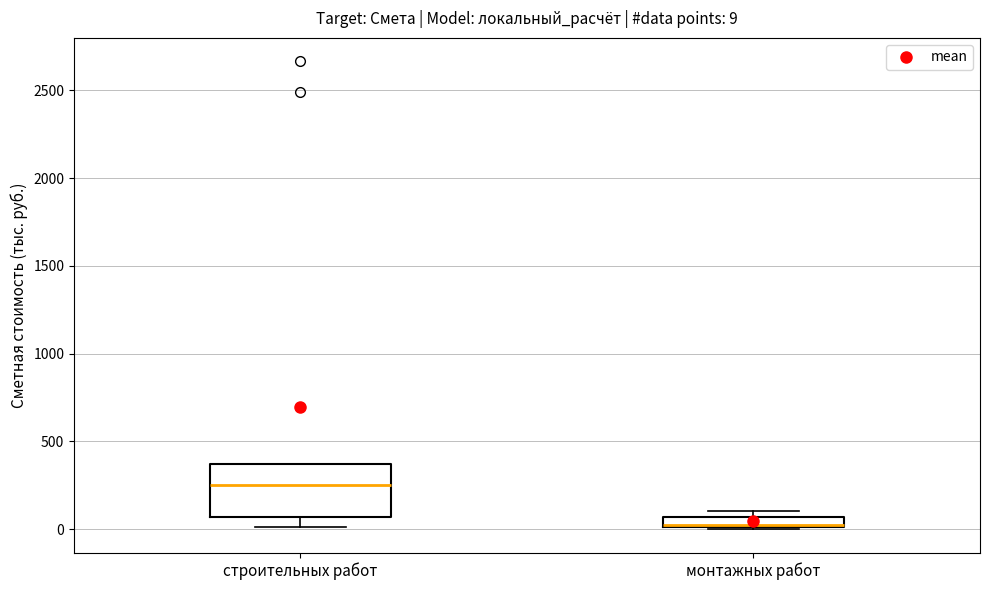

Comparing the boxes themselves (not the whiskers), which one is the tallest?

строительных работ